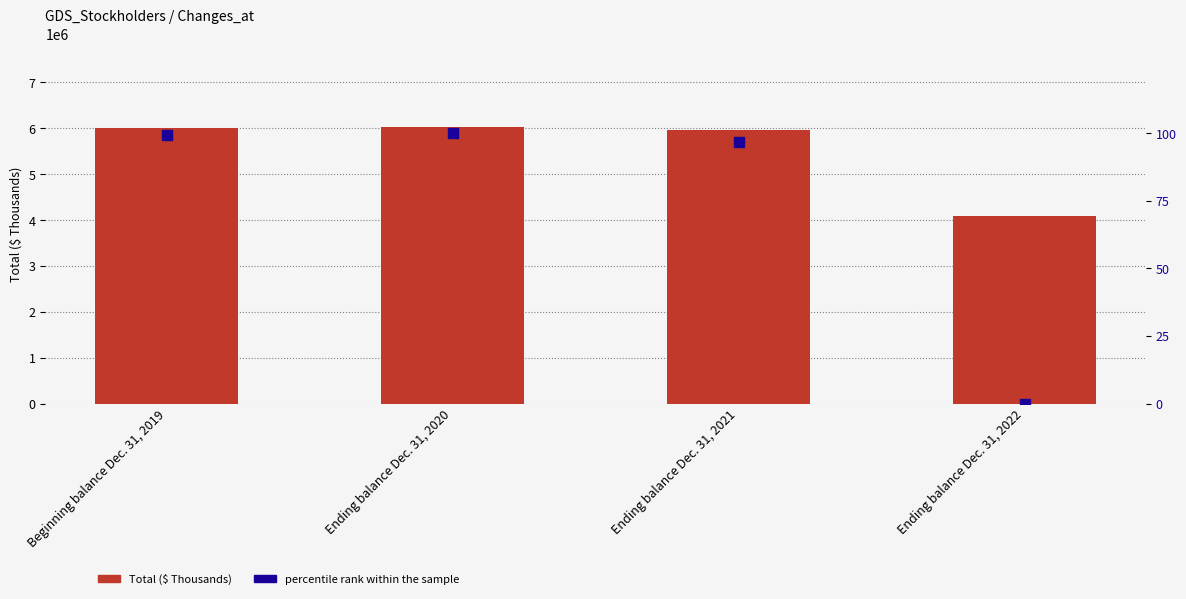

The percentile rank within the sample series shows 0.0 at Ending balance Dec. 31, 2022. True or false?

True